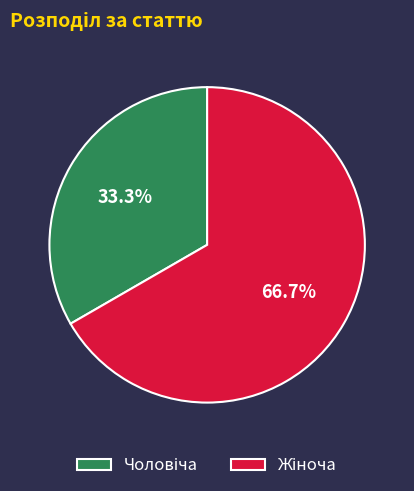

Does any single category account for the majority?

Yes